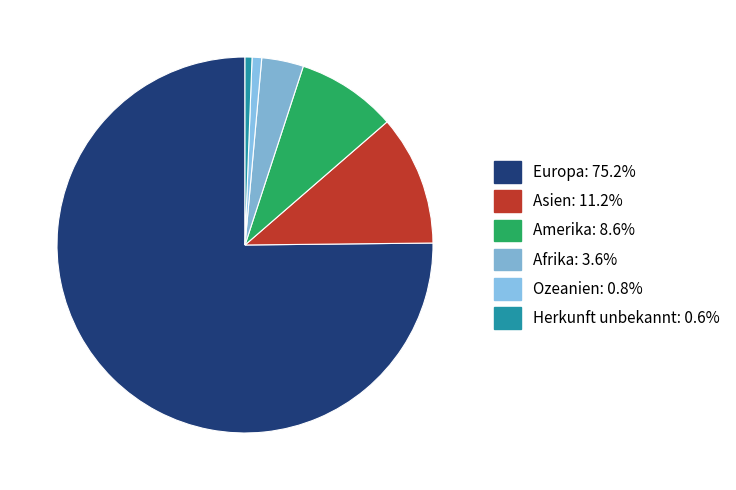

Approximately how many times larger is the value at Amerika compared to Ozeanien?

10.5